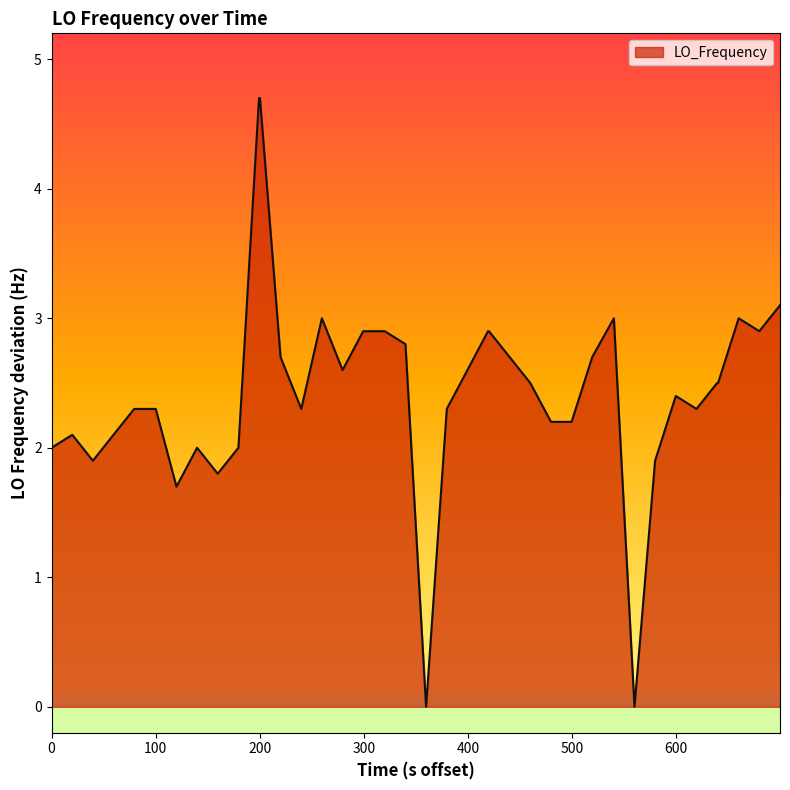

What is the maximum value shown in the chart?

4.7